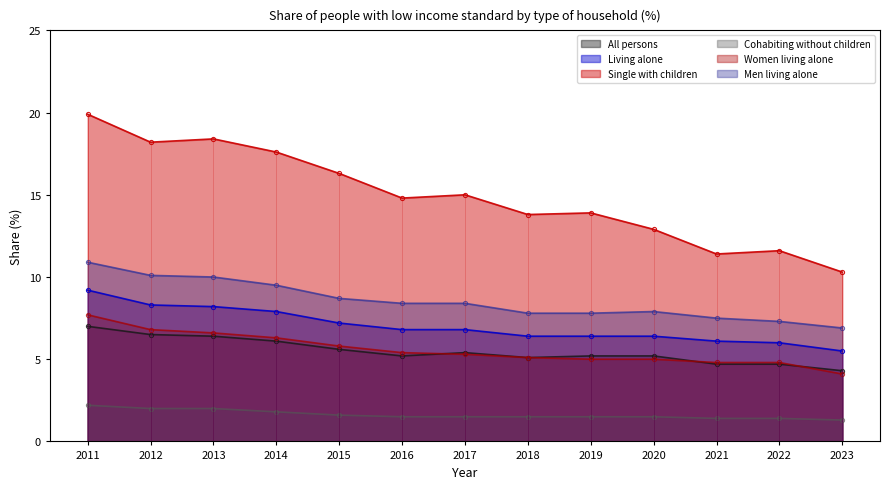

Between 2021 and 2011, which is larger?

2011